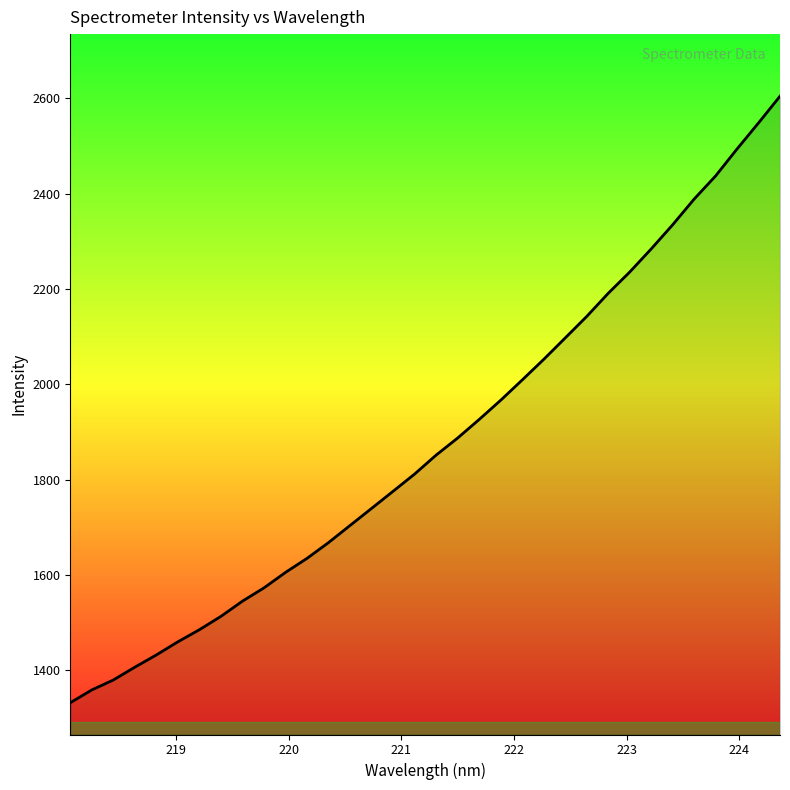

What is the smallest value displayed?

1332.3